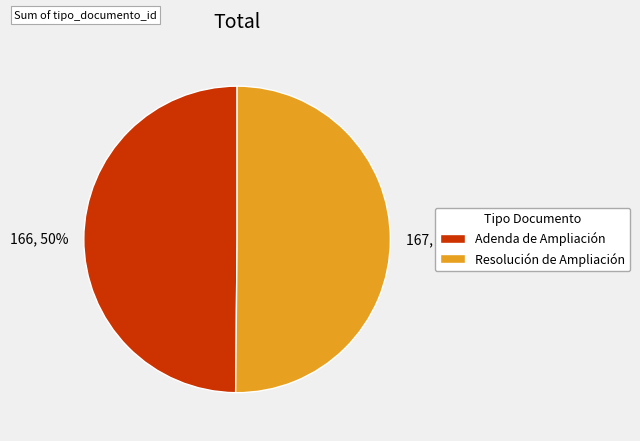

Count the number of slices in the pie.

2